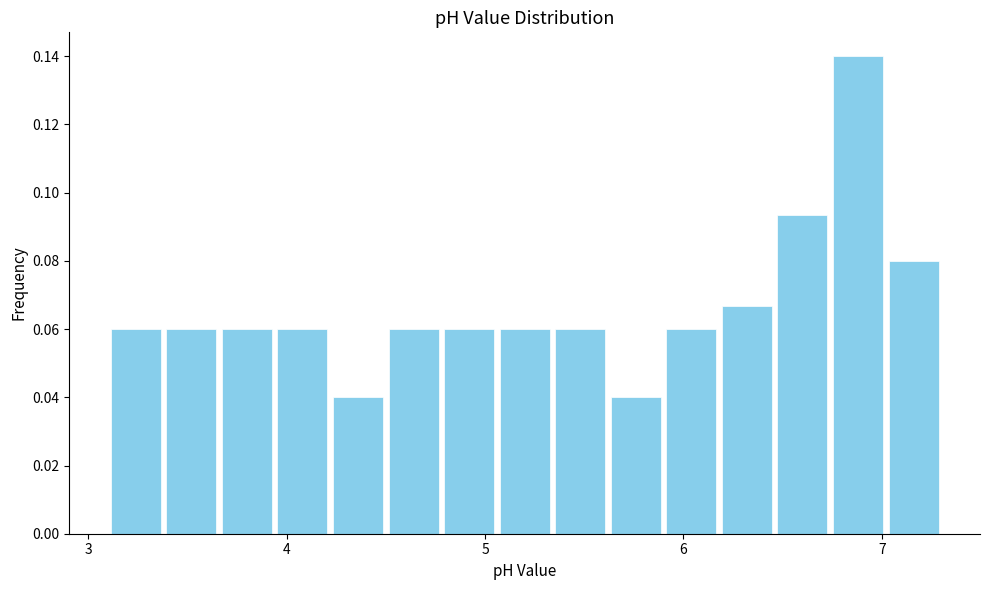

Around what value on the x-axis is the tallest bar? Give the approximate position of its centre, as read against the axis.

6.9